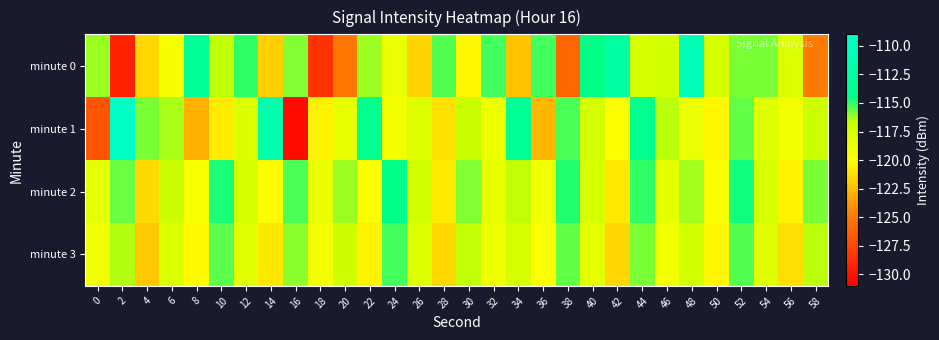

At 8, list the series in order from smallest to largest.

minute 1, minute 3, minute 2, minute 0